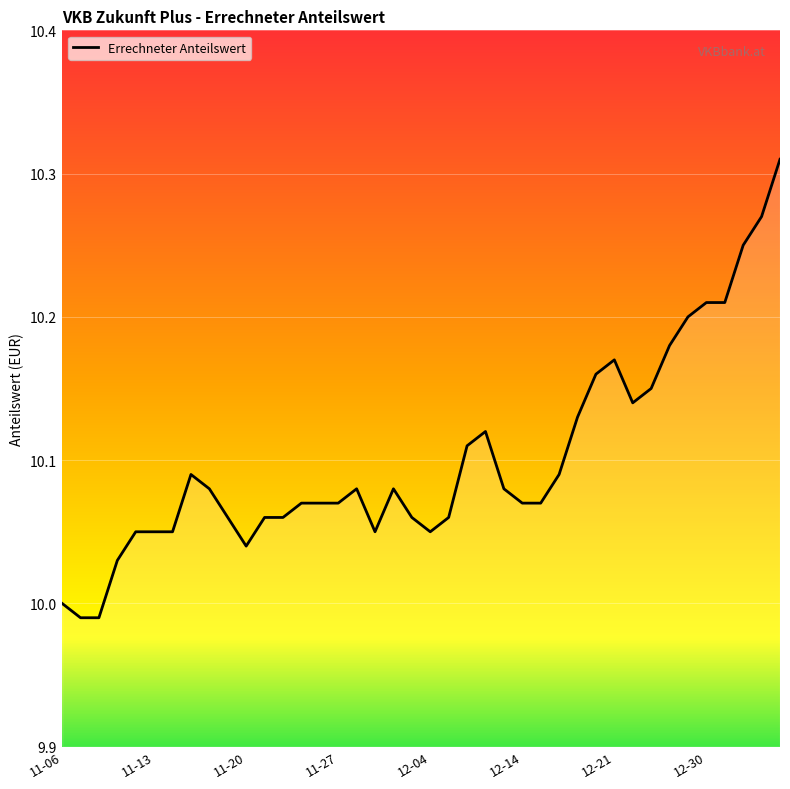

What is the difference between the maximum and minimum values?

0.3